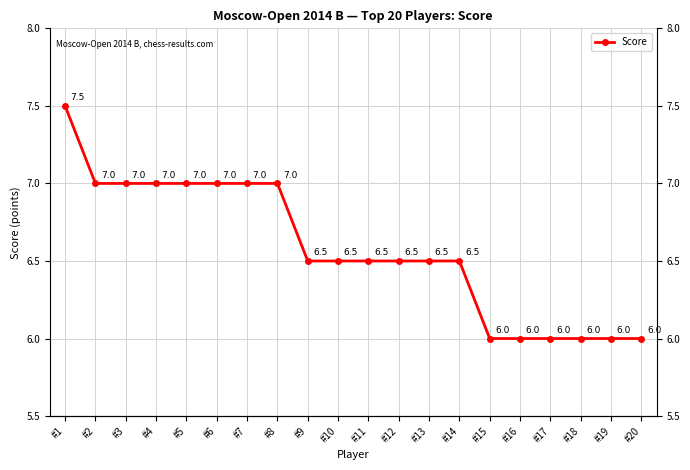

Count the values in the range 6 to 7.

19